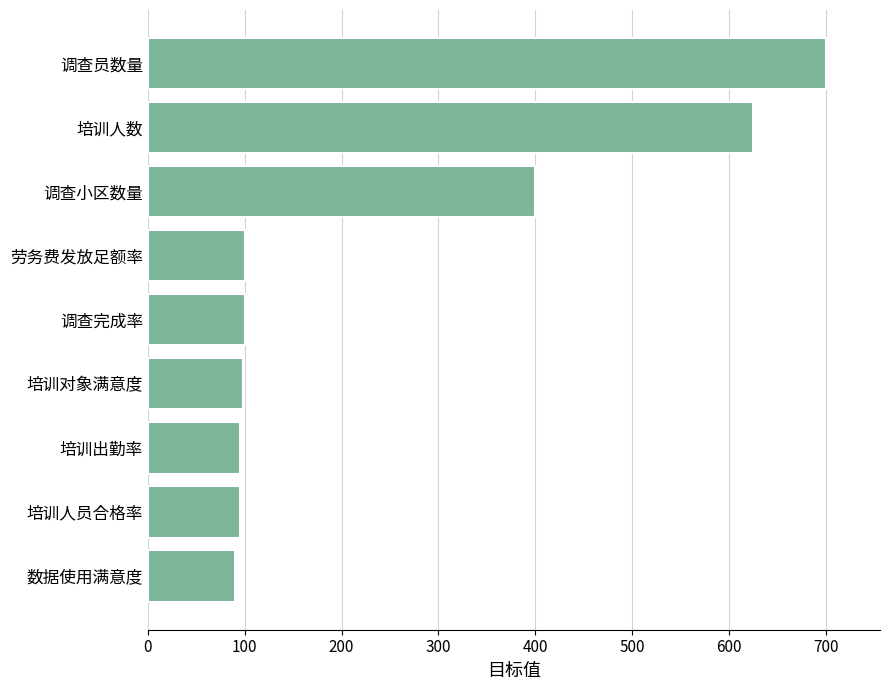

How many data points are less than 100?

4